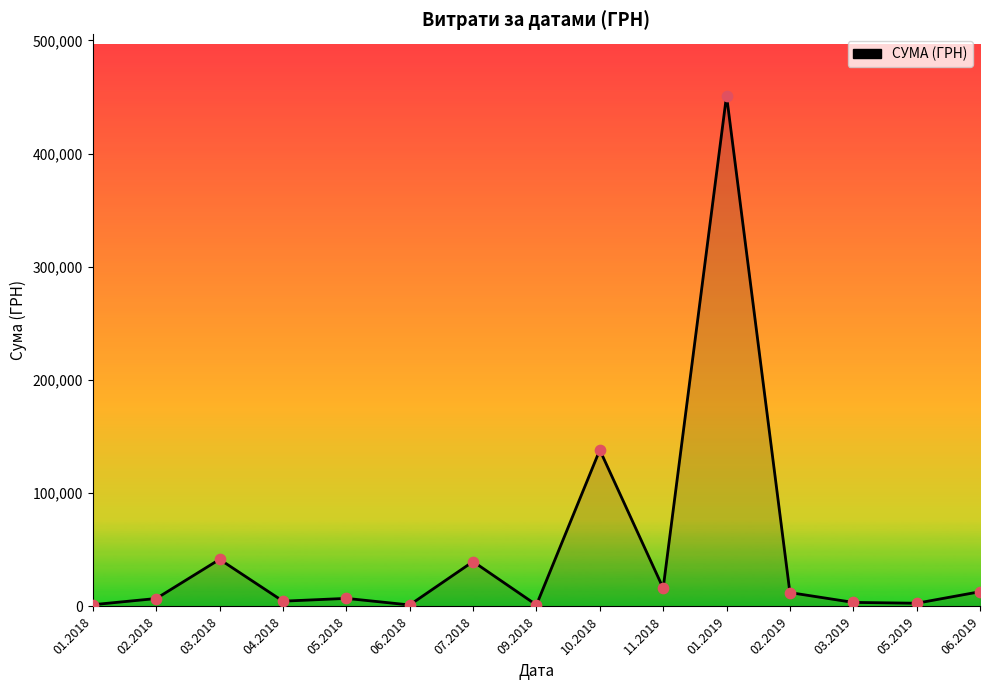

Approximately how many times larger is the value at 05.2019 compared to 03.2019?

0.8